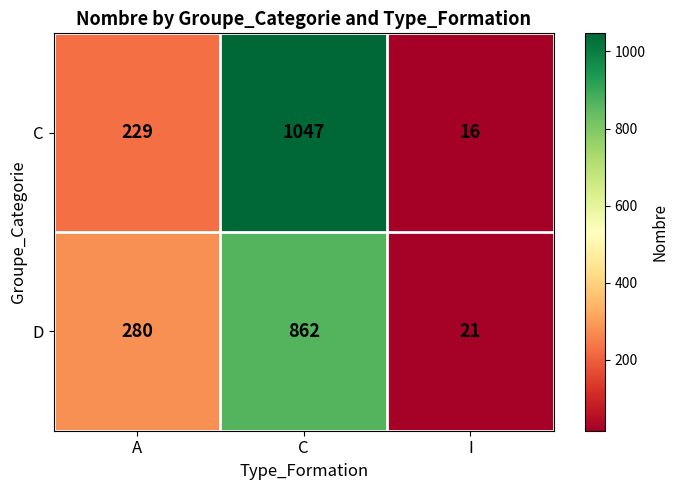

List the series in order of their peak value, lowest first.

D, C